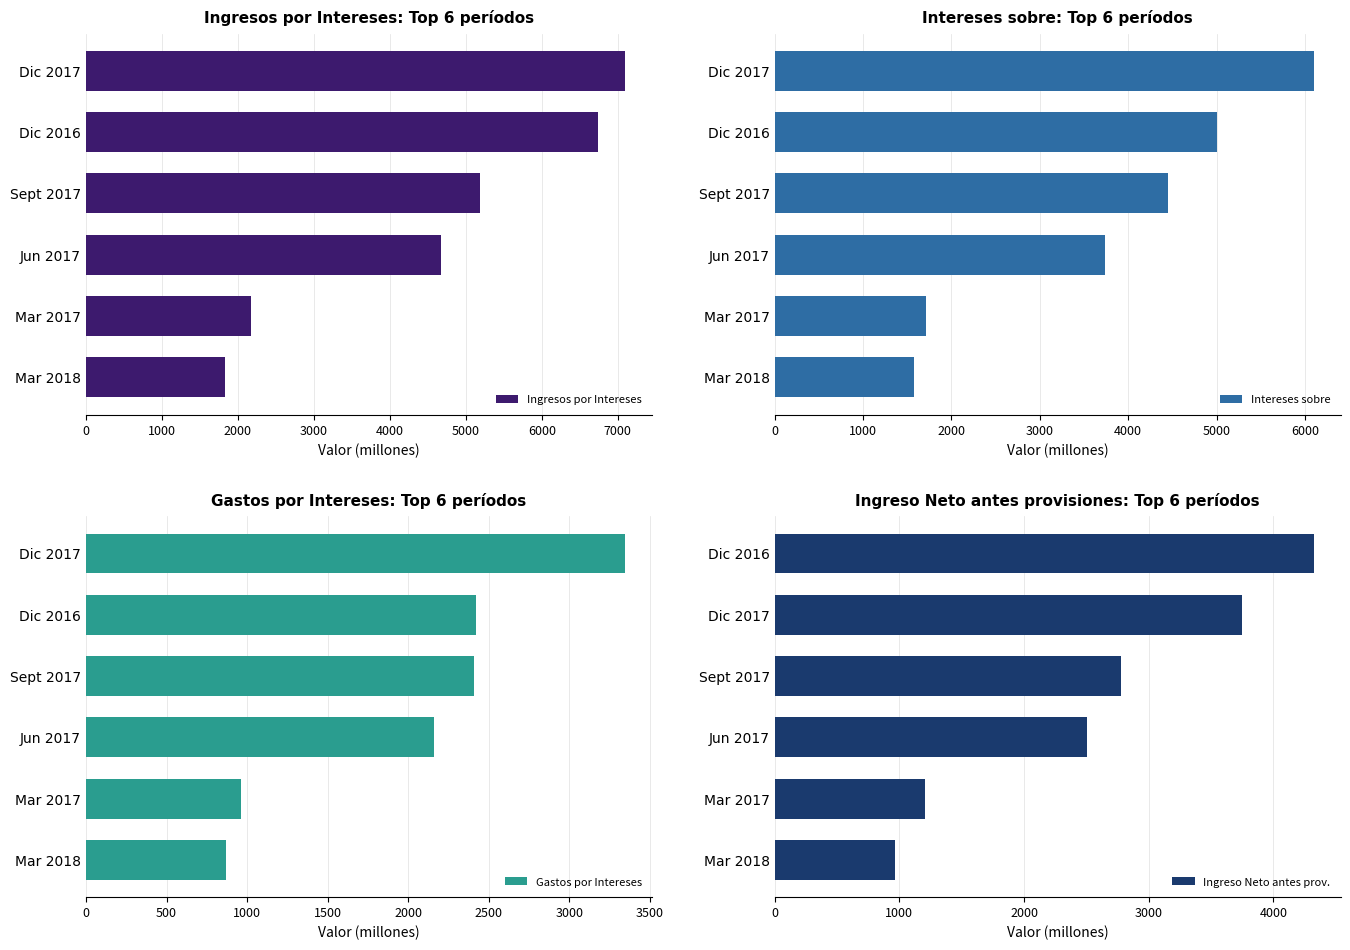

True or false: Ingresos por Intereses has a value of 562.5 at Mar 2018.

False